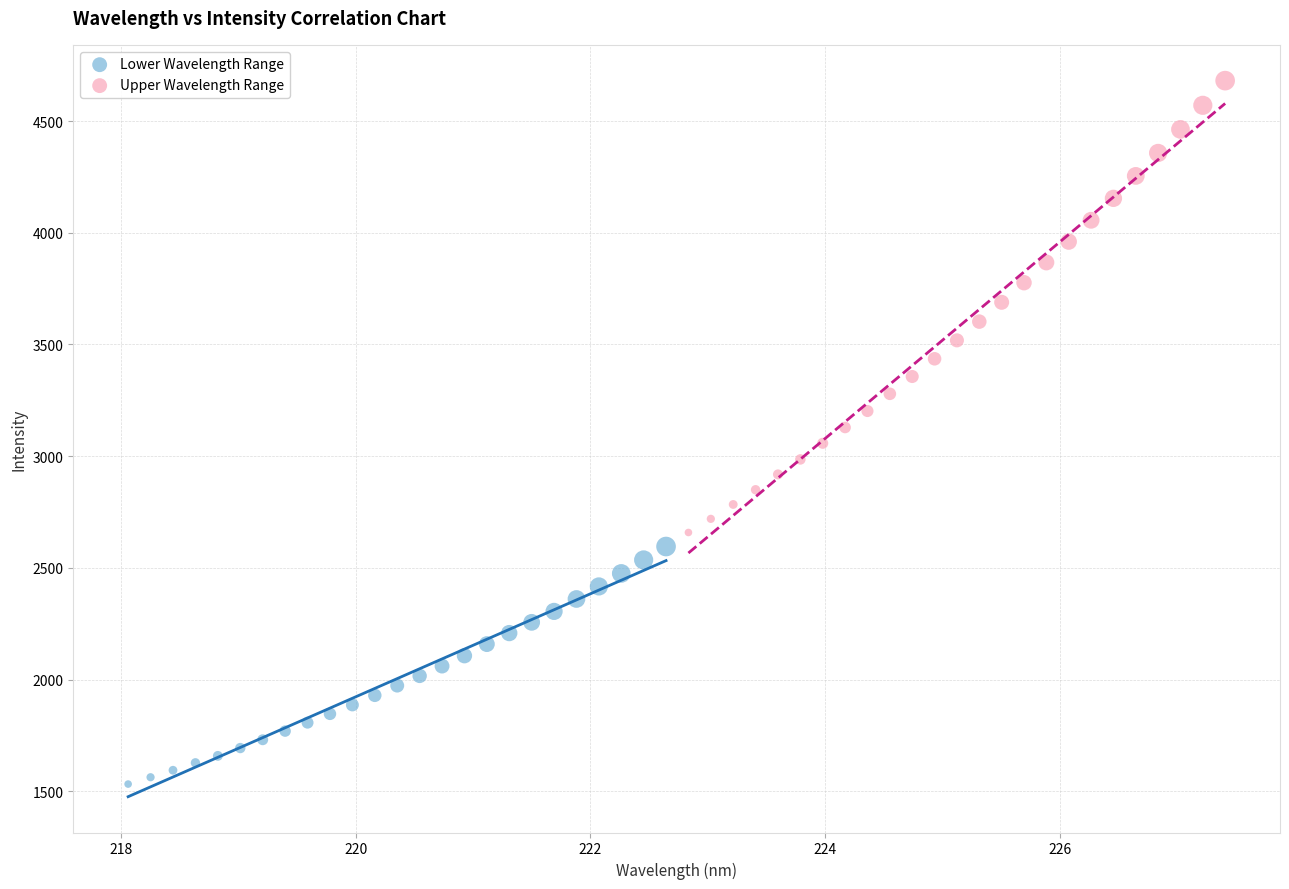

What are all the series names shown in the legend?

Lower Wavelength Range, Upper Wavelength Range